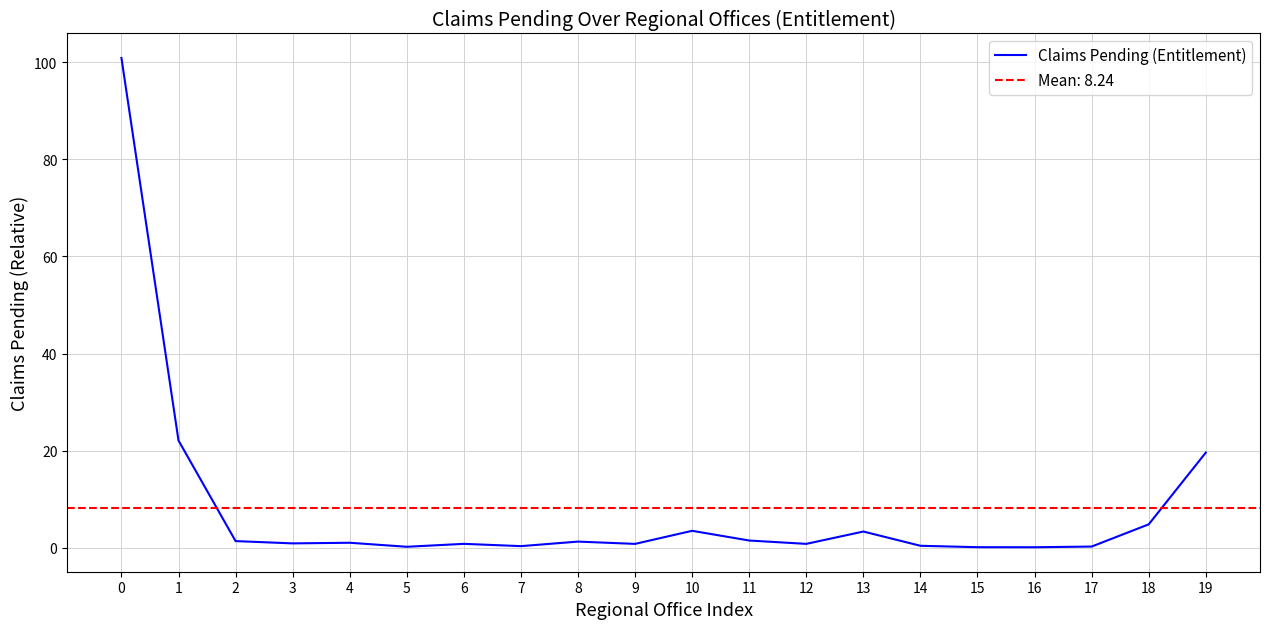

How many lines are shown in the chart?

1